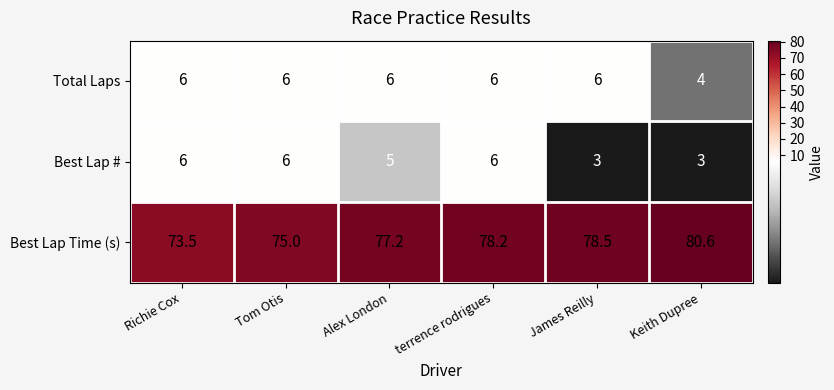

What is the minimum value for Total Laps?

4.0